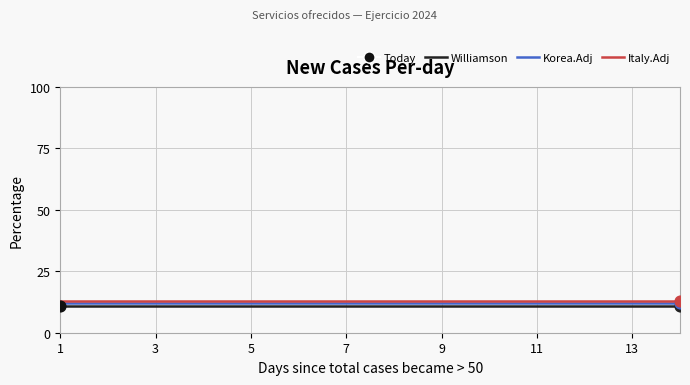

At how many categories does at least one series exceed 12?

14